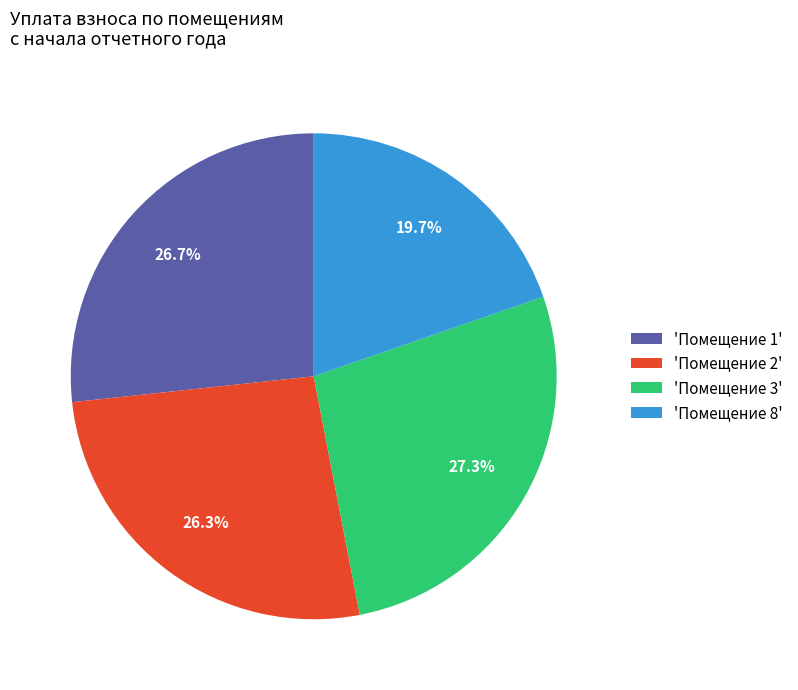

Do 'Помещение 3' and 'Помещение 8' together represent more than half of the pie?

No